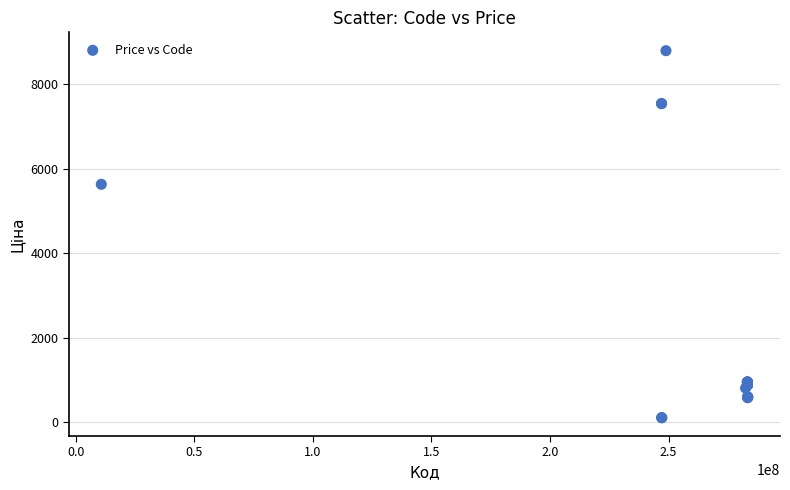

What Y value in the scatter plot is closest to 4455?

5636.0